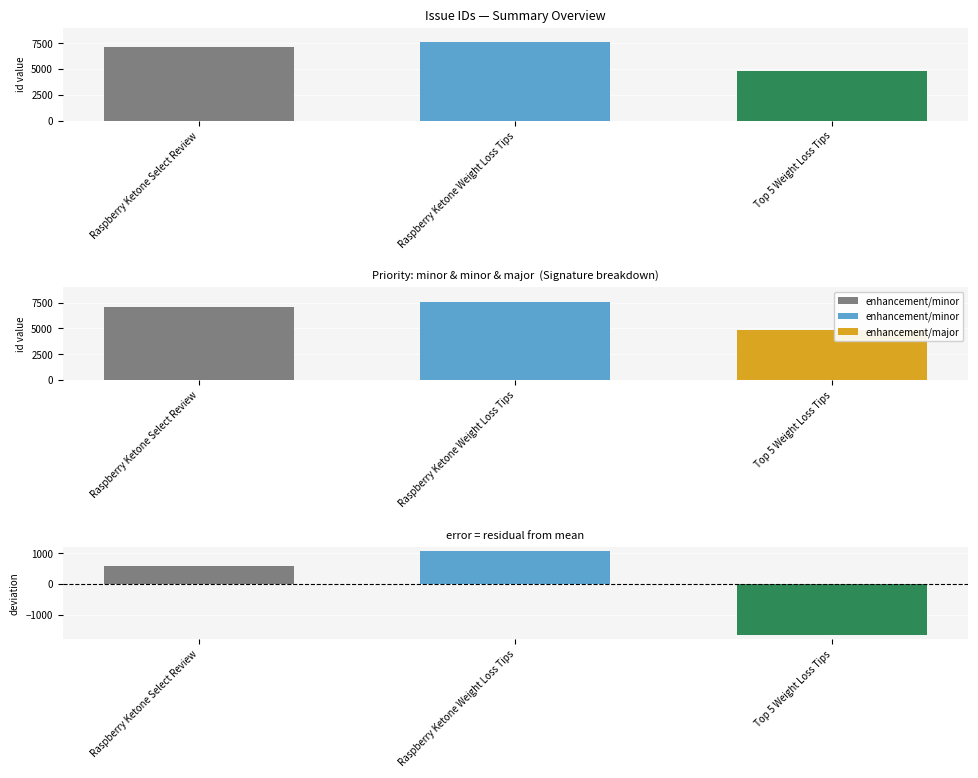

True or false: the data shows 2429 at Raspberry Ketone Weight Loss Tips.

False